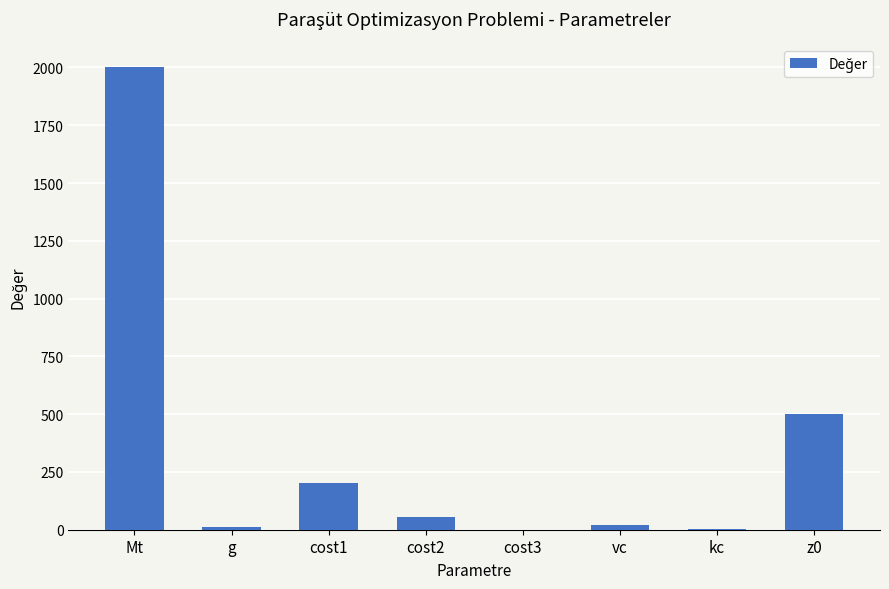

At which category does the chart reach its peak across all series?

Mt